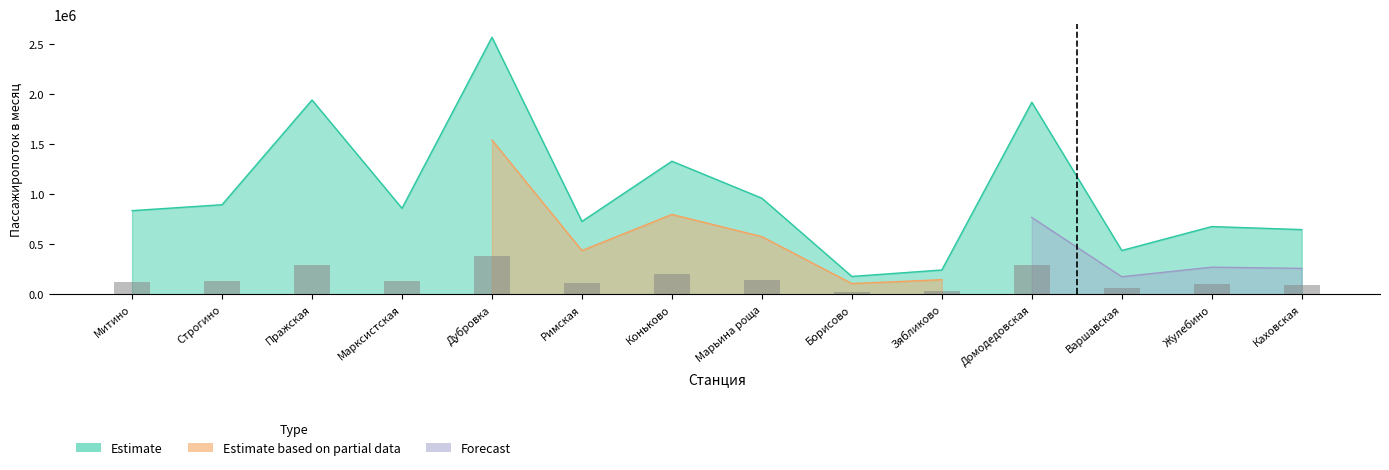

At how many categories does at least one series exceed 996301?

4